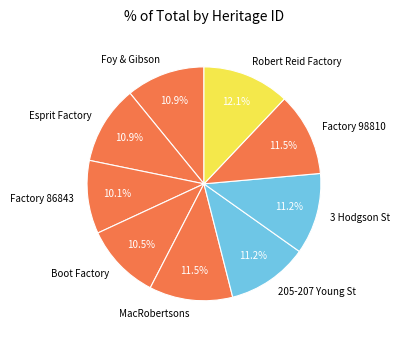

Is there a majority slice in this chart?

No